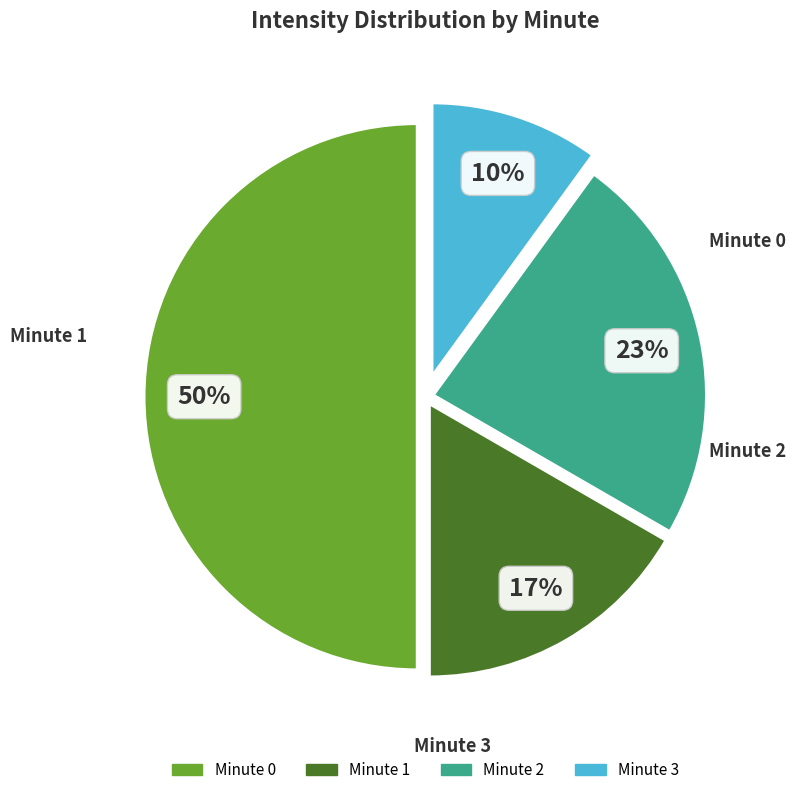

Approximately how many times larger is the value at Minute 1 compared to Minute 3?

1.7